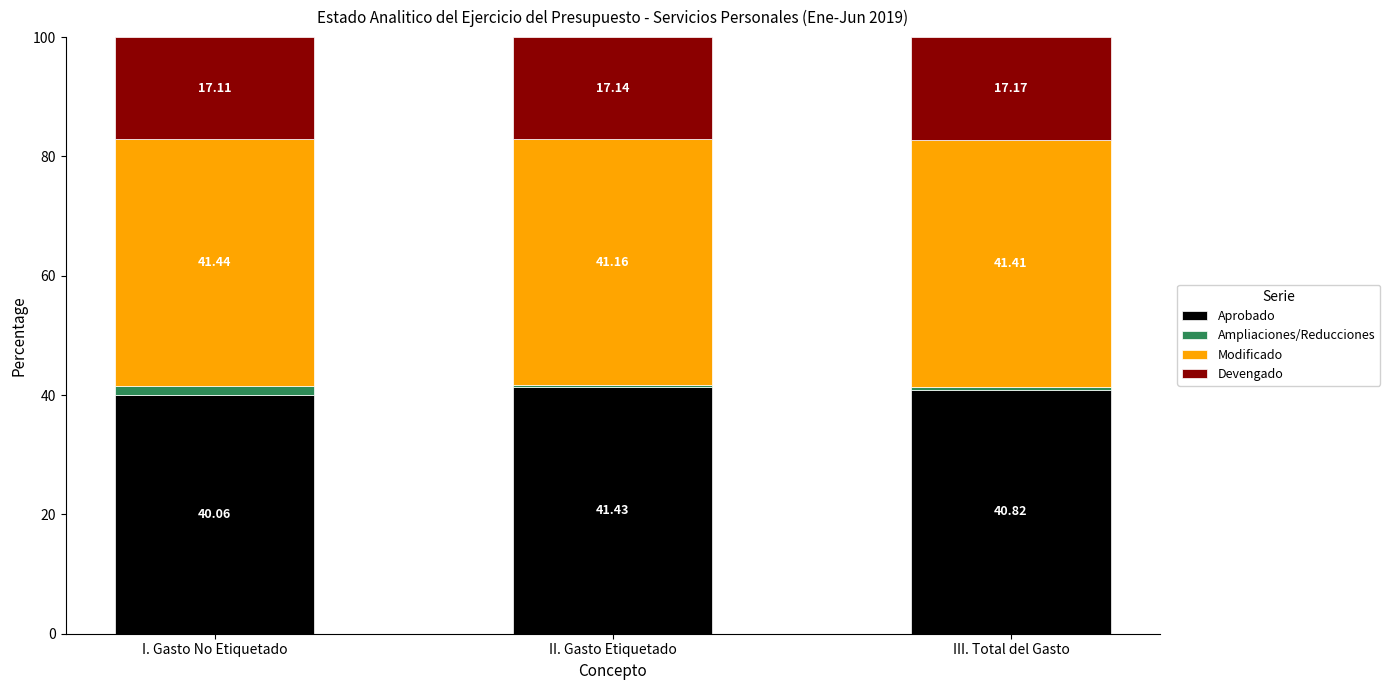

Which series has the widest spread of values?

Aprobado